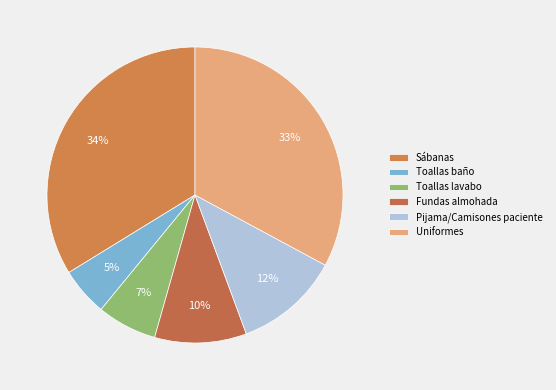

How many slices are in this pie chart?

6